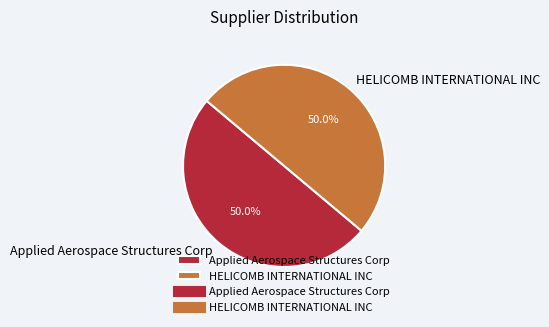

What is the total percentage of HELICOMB INTERNATIONAL INC and Applied Aerospace Structures Corp?

100.0%